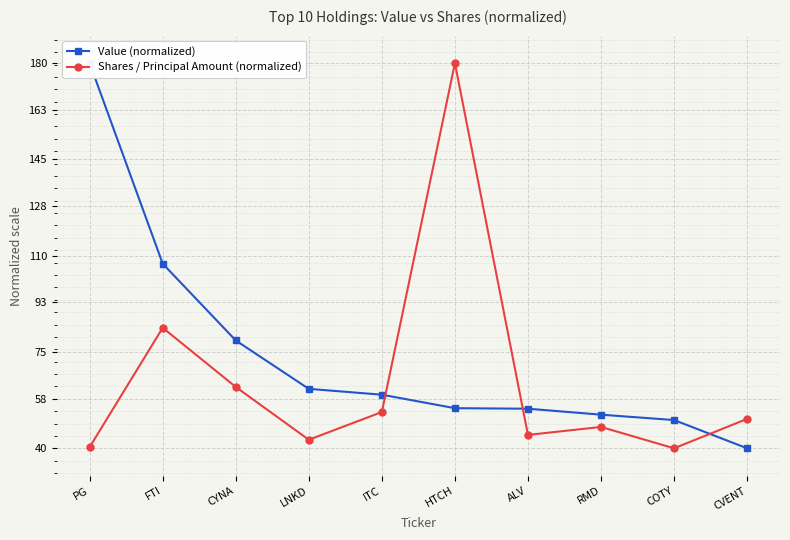

The value of Shares / Principal Amount (normalized) at CVENT is 74.0. True or false?

False